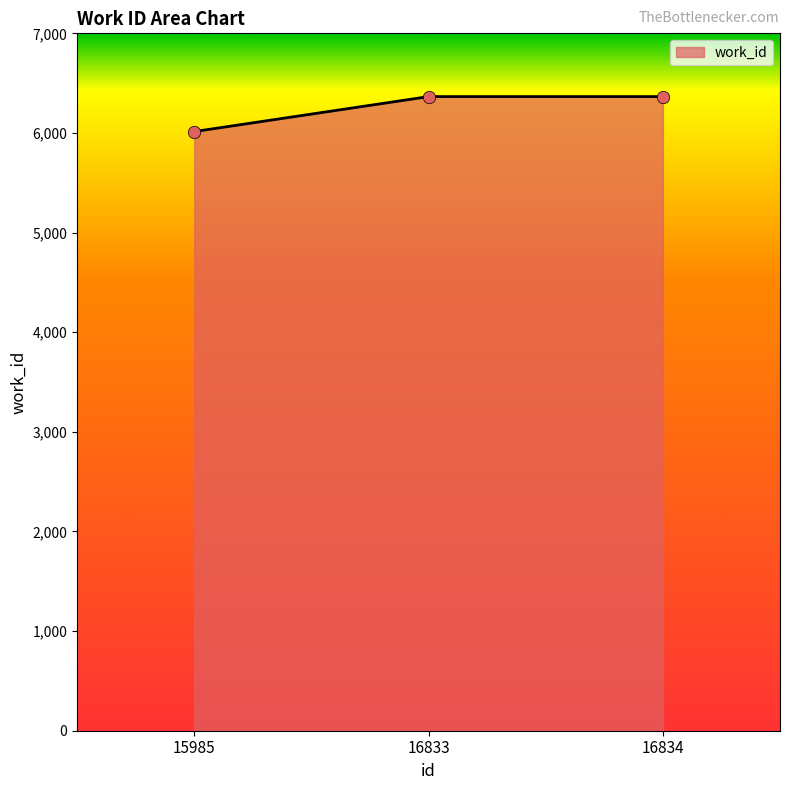

Approximately how many times larger is the value at 16834 compared to 15985?

1.1